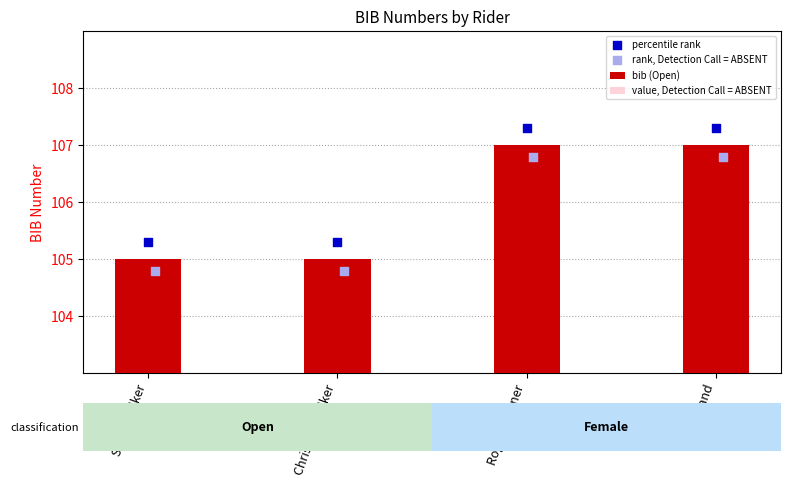

What is the ratio of the value at Walker to the value at Gardner?

1.0